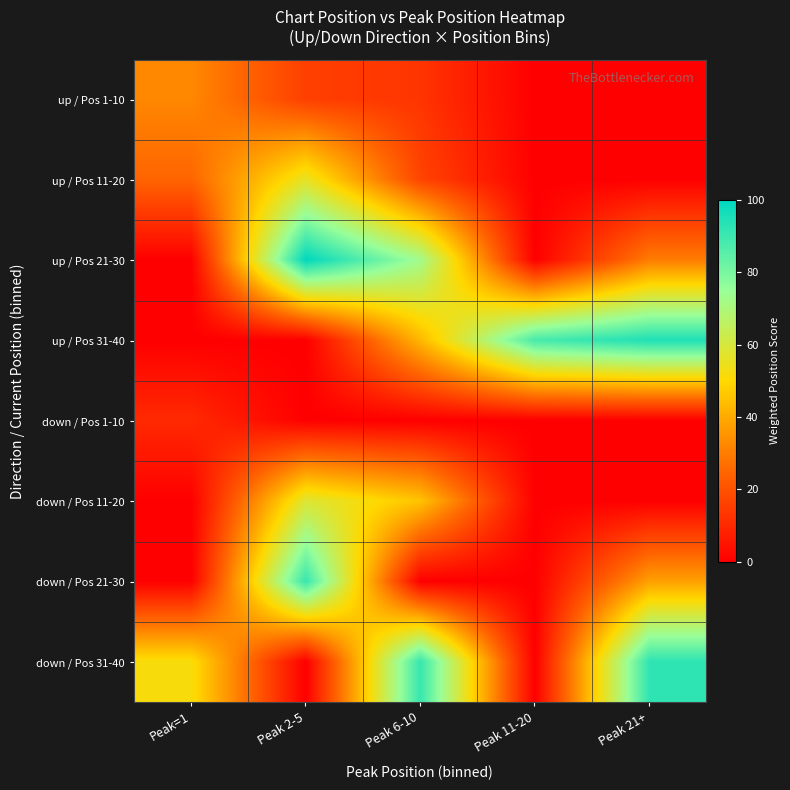

Reading right to left, what are all the values shown in this chart?

up / Pos 1-10: Peak 21+=0.0	Peak 11-20=0.0	Peak 6-10=13.0	Peak 2-5=15.6	Peak=1=32.5
up / Pos 11-20: Peak 21+=0.0	Peak 11-20=0.0	Peak 6-10=16.9	Peak 2-5=55.8	Peak=1=24.7
up / Pos 21-30: Peak 21+=29.9	Peak 11-20=0.0	Peak 6-10=72.7	Peak 2-5=100.0	Peak=1=0.0
up / Pos 31-40: Peak 21+=94.8	Peak 11-20=88.3	Peak 6-10=42.9	Peak 2-5=0.0	Peak=1=0.0
down / Pos 1-10: Peak 21+=0.0	Peak 11-20=0.0	Peak 6-10=0.0	Peak 2-5=0.0	Peak=1=10.4
down / Pos 11-20: Peak 21+=0.0	Peak 11-20=0.0	Peak 6-10=45.5	Peak 2-5=58.4	Peak=1=0.0
down / Pos 21-30: Peak 21+=37.7	Peak 11-20=0.0	Peak 6-10=0.0	Peak 2-5=90.9	Peak=1=0.0
down / Pos 31-40: Peak 21+=92.2	Peak 11-20=0.0	Peak 6-10=90.9	Peak 2-5=0.0	Peak=1=51.9